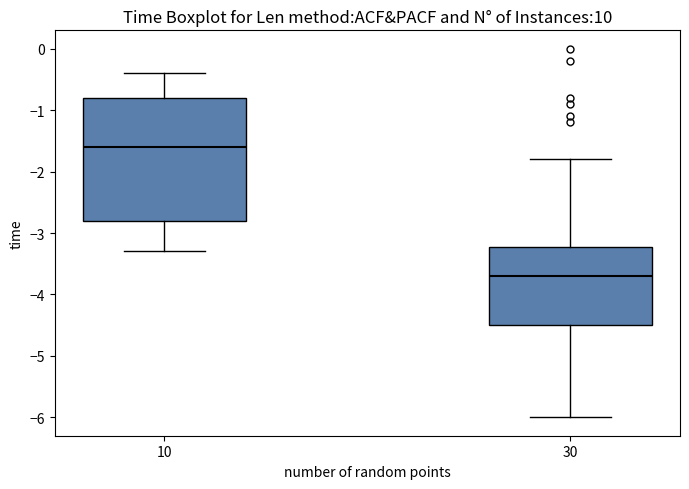

Reading left to right, read every box against the y-axis: the position of its median line, the range the box covers, and the ends of its whiskers. The values are not printed on the chart, so give them approximately, as read against the axis.

10: median -1.6, box -2.8 to -0.8, whiskers -3.3 to -0.4
30: median -3.7, box -4.5 to -3.2, whiskers -6.0 to -1.8